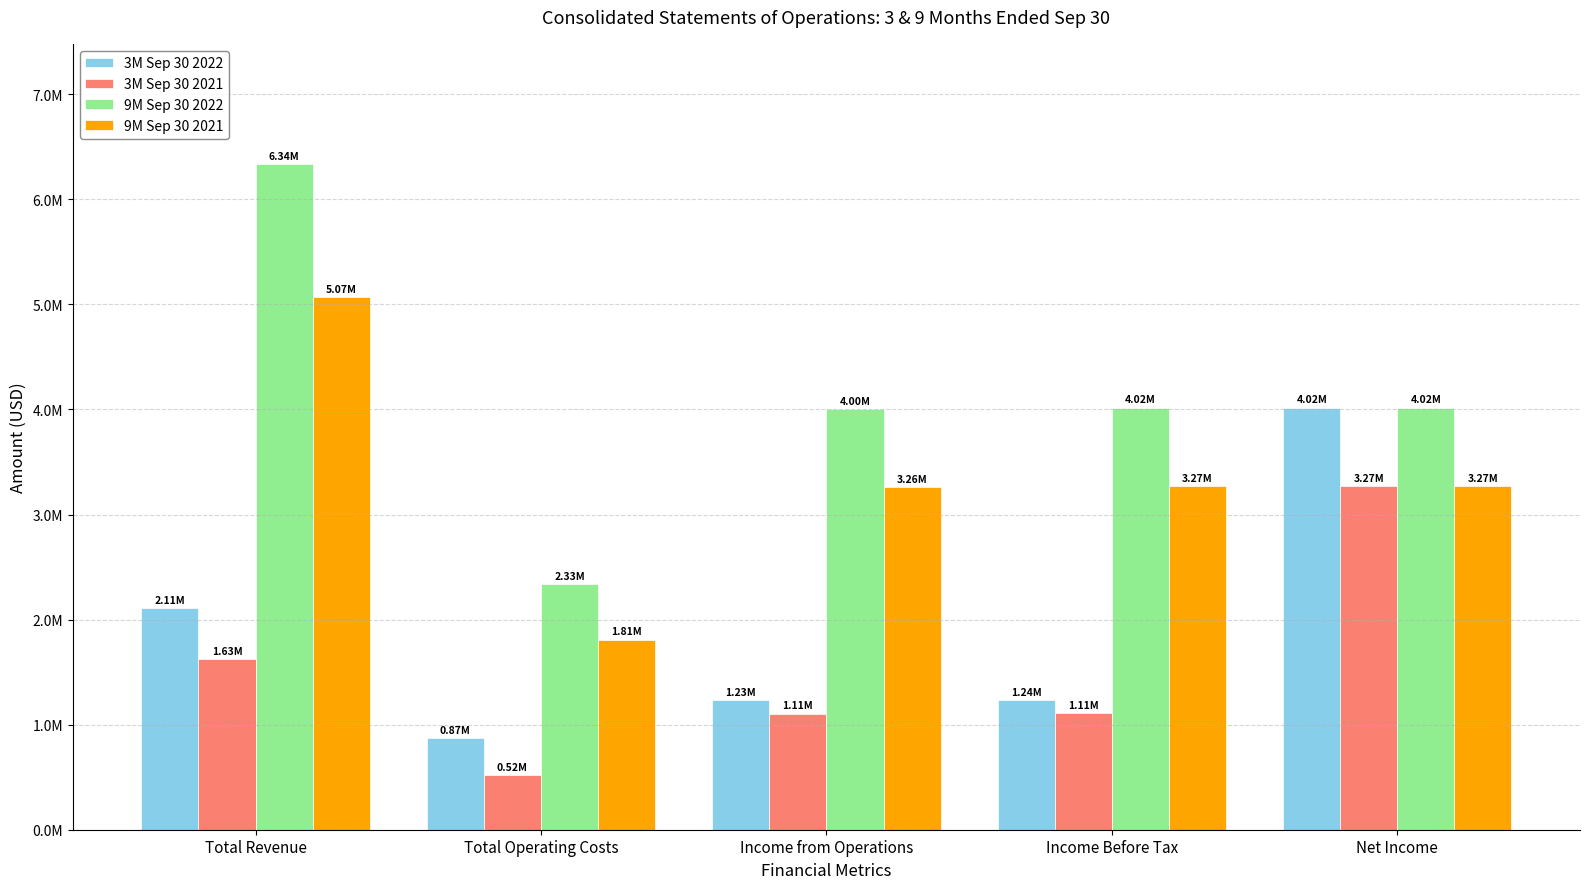

What is the difference between the maximum and minimum values in the 9M Sep 30 2022 series?

4004782